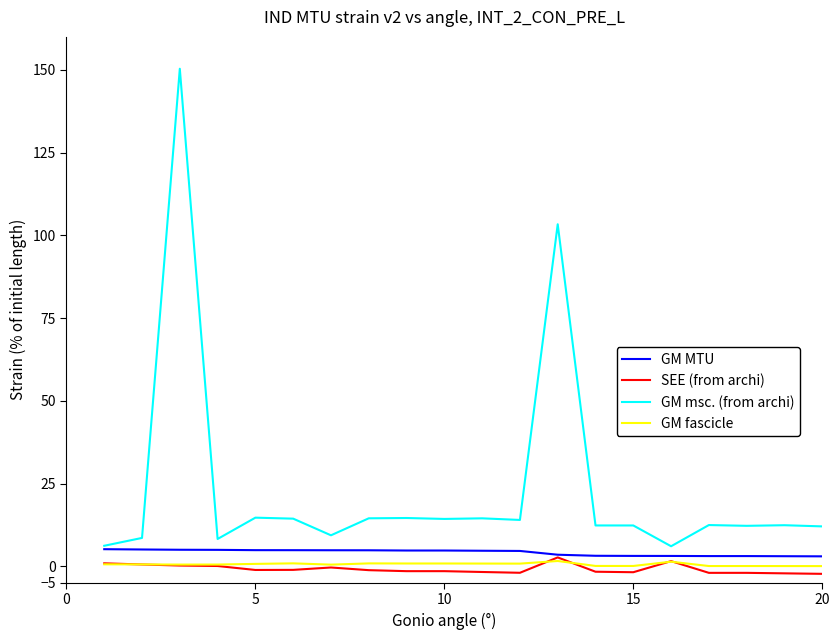

Which series has the widest spread of values?

GM msc. (from archi)